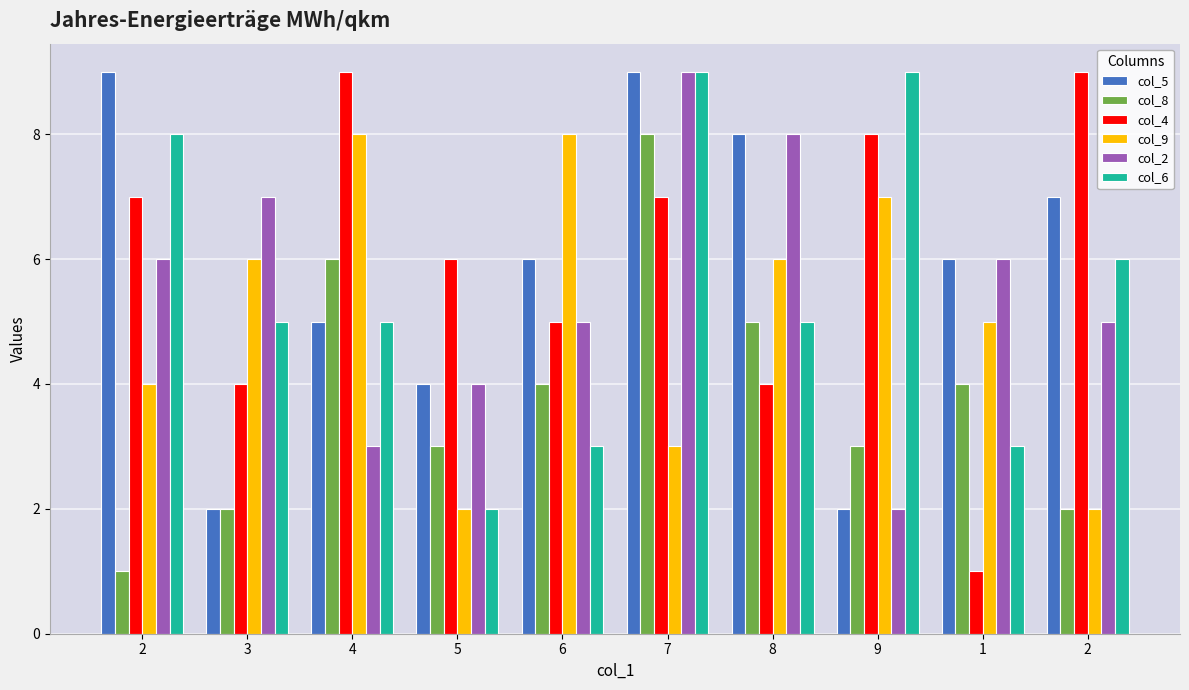

What is the label of the 6th bar from the right?

6